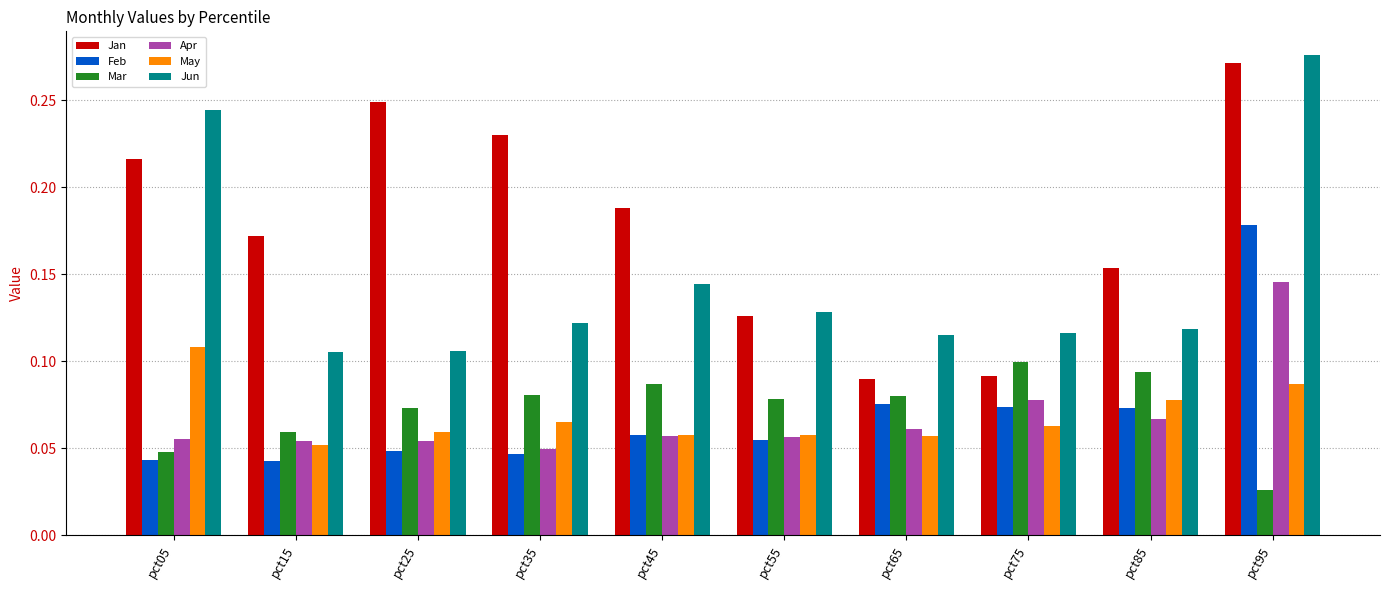

Which category has the lowest value in the May series?

pct15